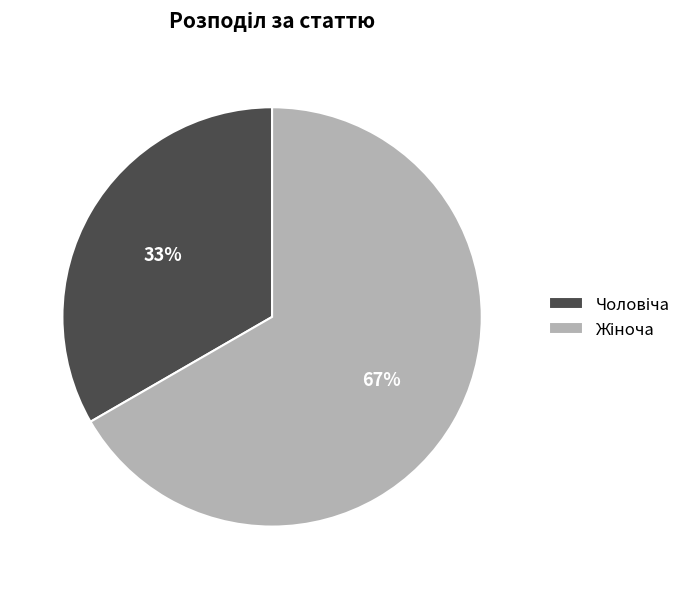

How many segments does this pie chart have?

2